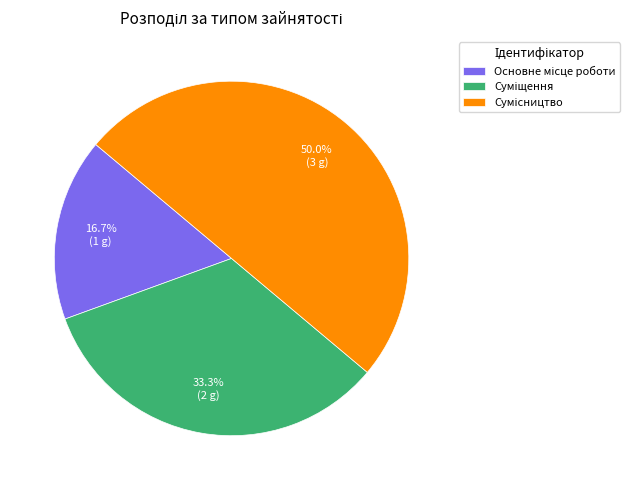

What is the change in value from Основне місце роботи to Сумісництво?

+2